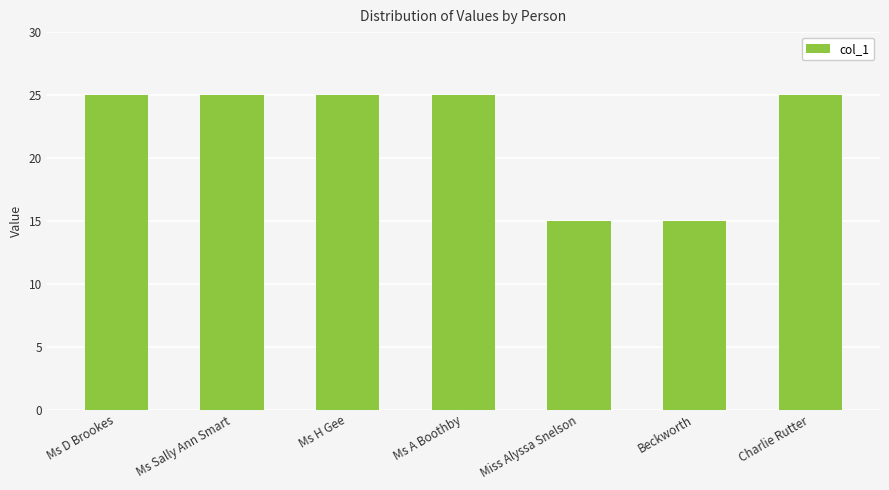

Reading right to left, what are all the values shown in this chart?

Charlie Rutter=25	Beckworth=15	Miss Alyssa Snelson=15	Ms A Boothby=25	Ms H Gee=25	Ms Sally Ann Smart=25	Ms D Brookes=25